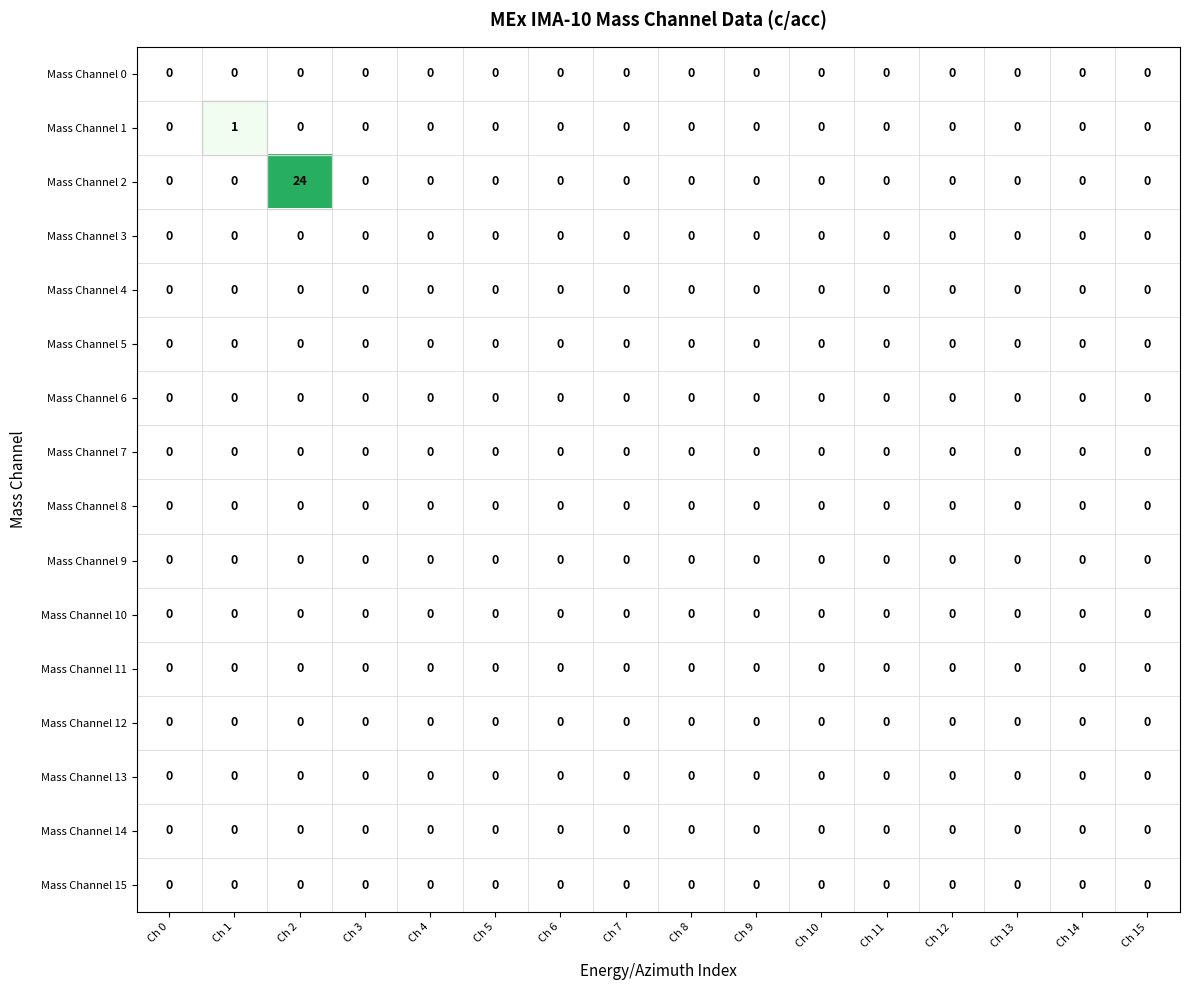

Between Ch 2 and Ch 10, which series saw the biggest shift?

Mass Channel 2